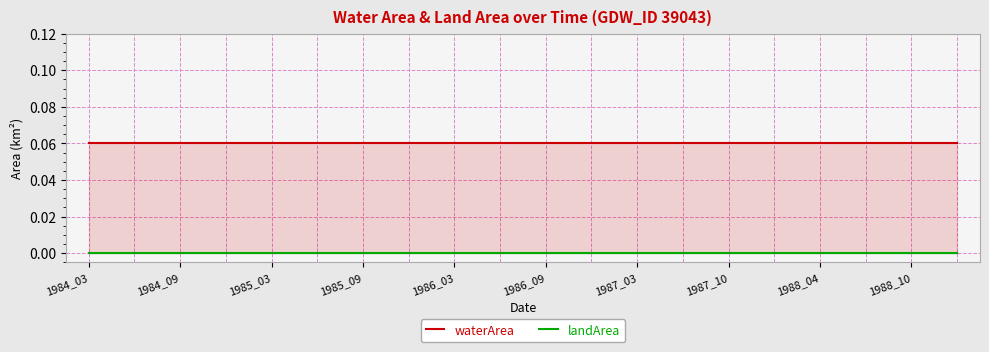

The landArea series shows 0.0 at 11. True or false?

True